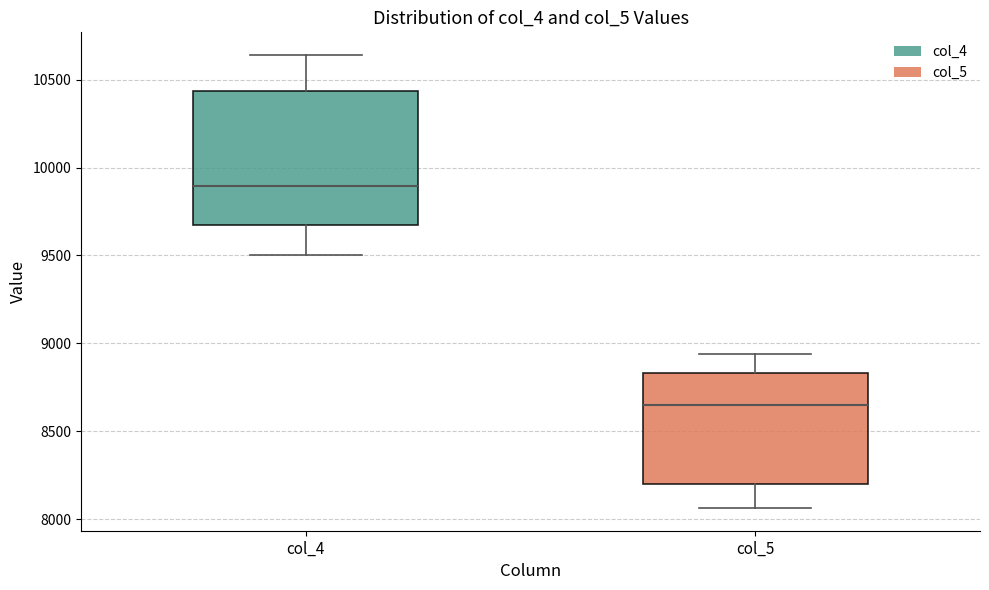

Where is the upper edge of the box for col_4 on the y-axis? The values are not printed on the chart, so give them approximately, as read against the axis.

10450